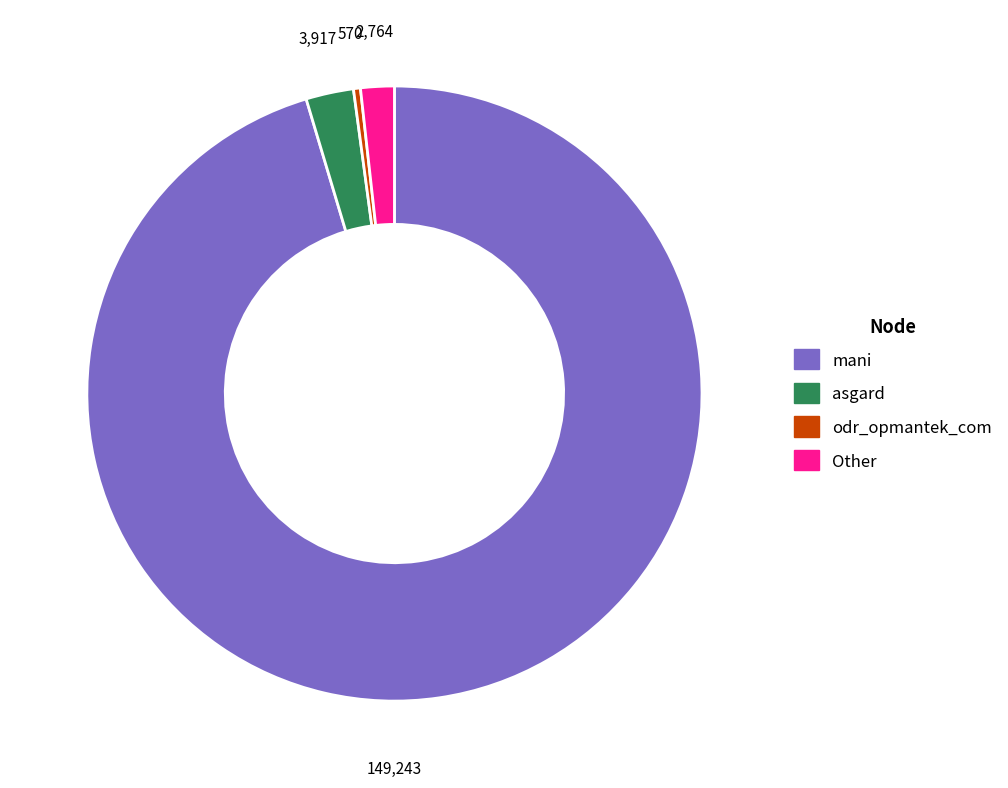

Is there any slice that represents more than half of the pie?

Yes